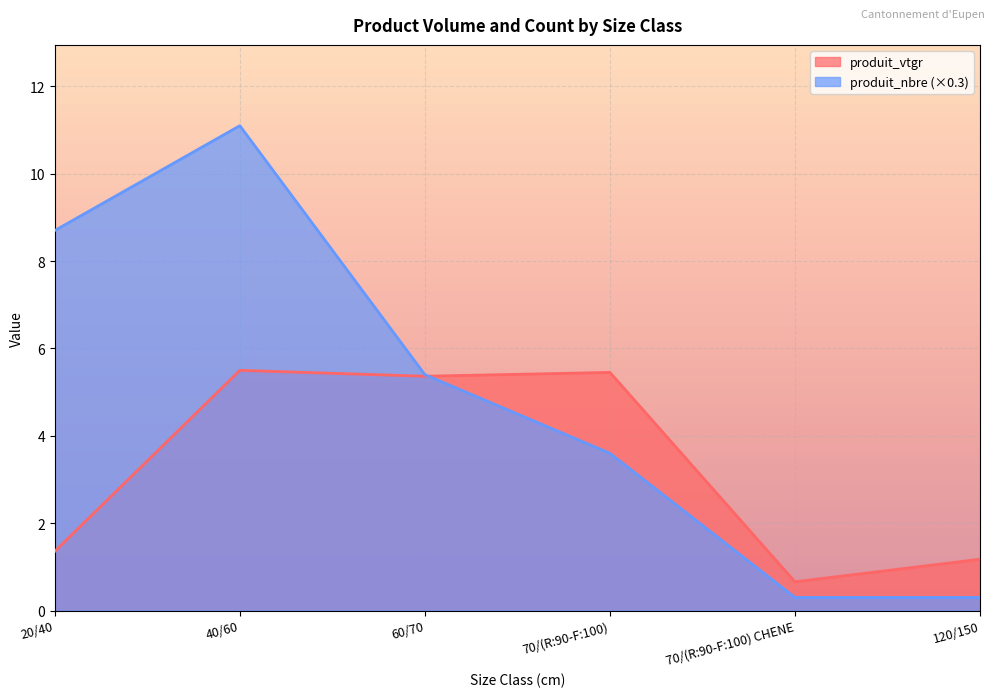

Where does the produit_nbre series first go above 5?

20/40